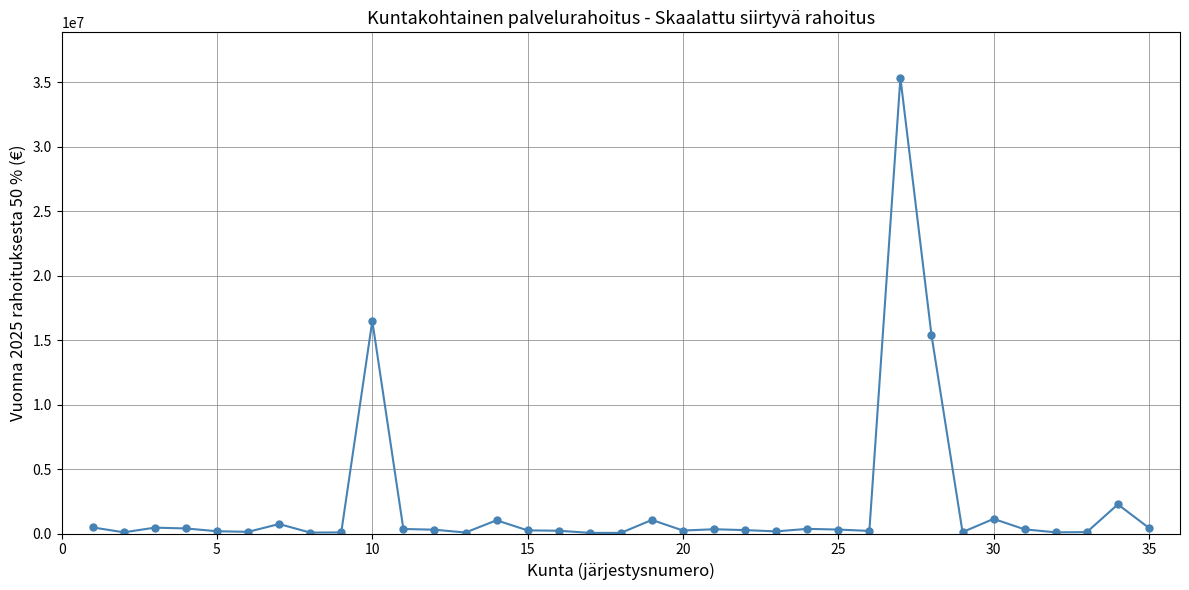

What is the average value?

2270336.5